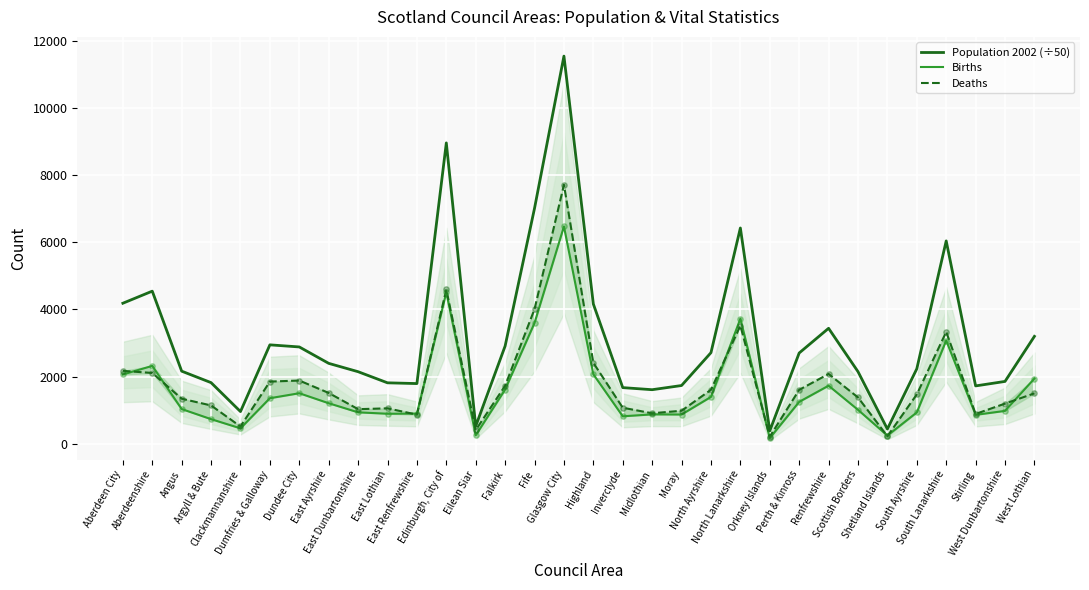

Which series reaches the minimum Y coordinate?

Births